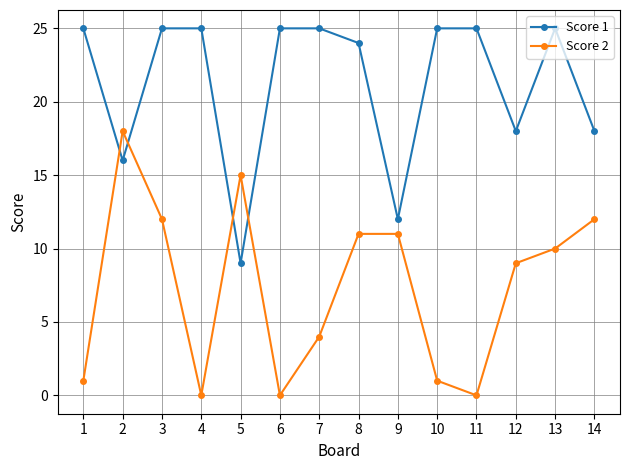

Where is Score 2 nearest to the value 9?

12